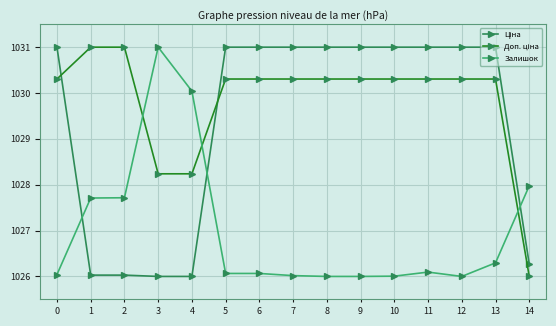

What is the difference between the second highest and minimum values in the Залишок series?

4.0